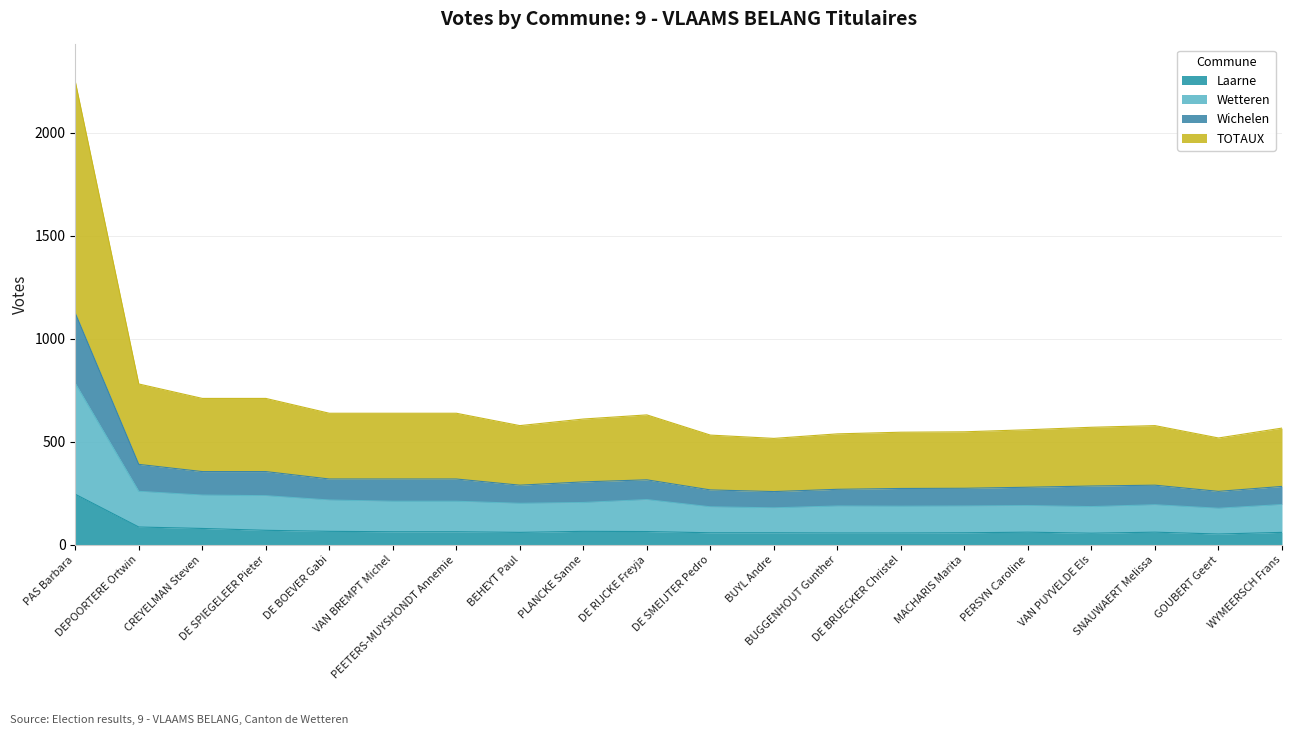

What is the sum of all Laarne values?

1438